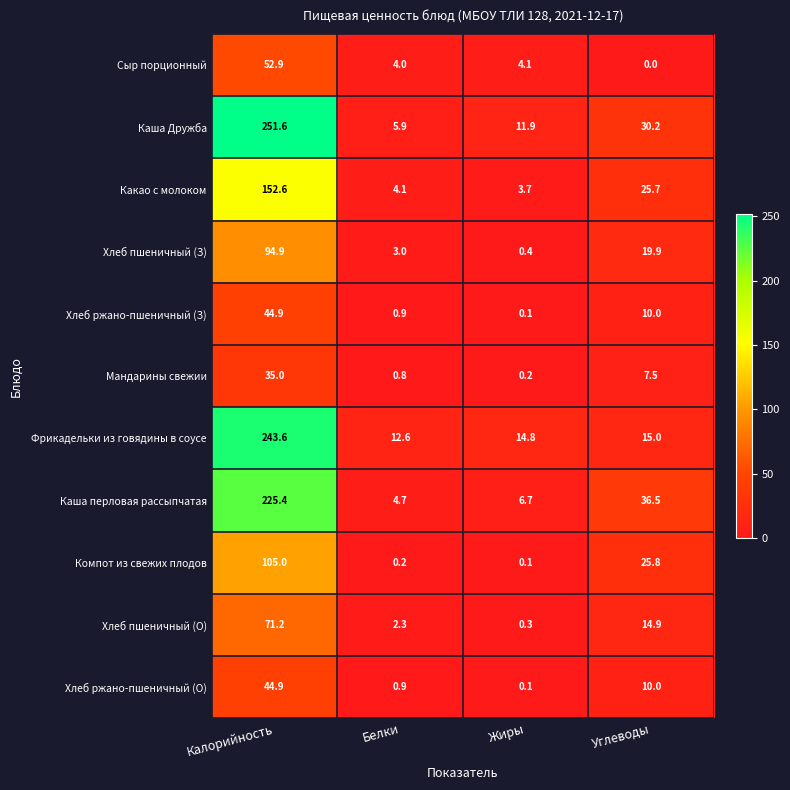

Which label corresponds to the smallest value in the chart?

Углеводы